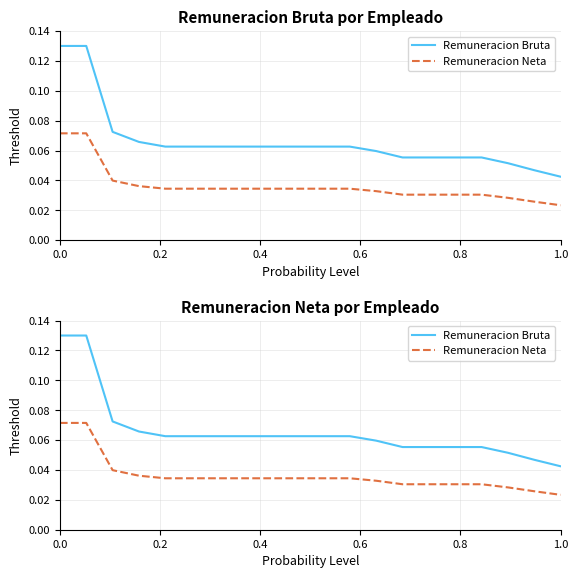

What is the total value across all series at 1.0?

0.1